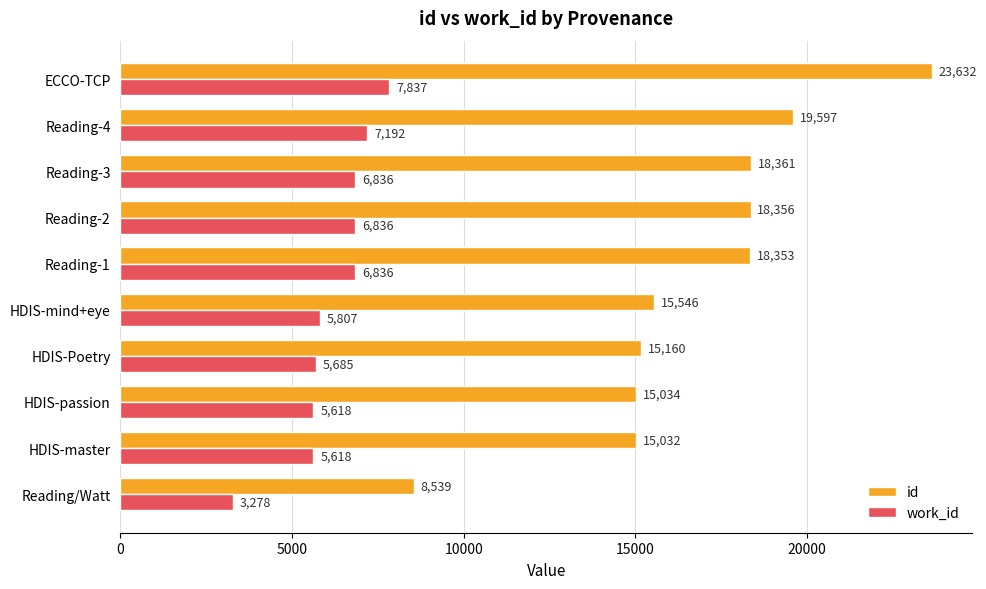

True or false: work_id has a value of 1521 at Reading-2.

False